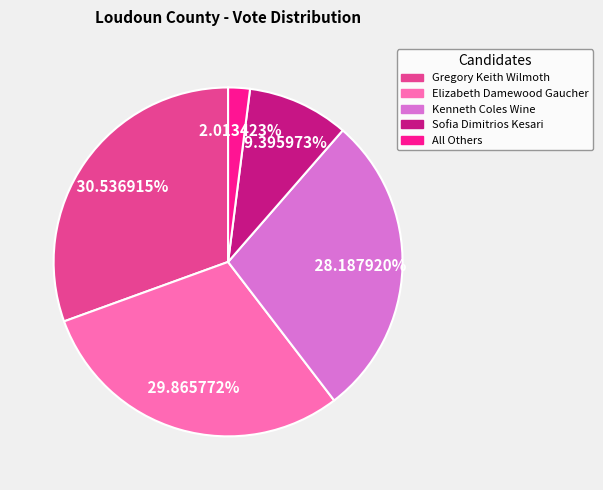

How many slices are in this pie chart?

5